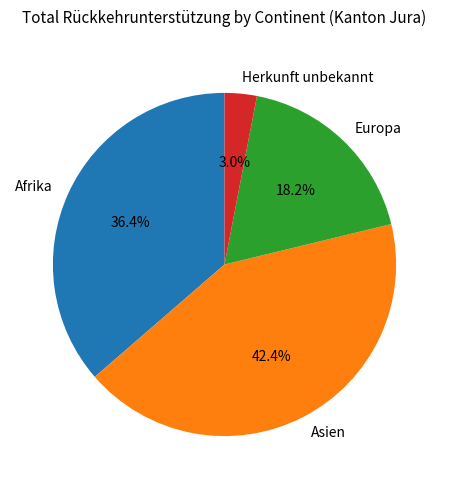

To the nearest percent, what portion does Herkunft unbekannt represent?

3%